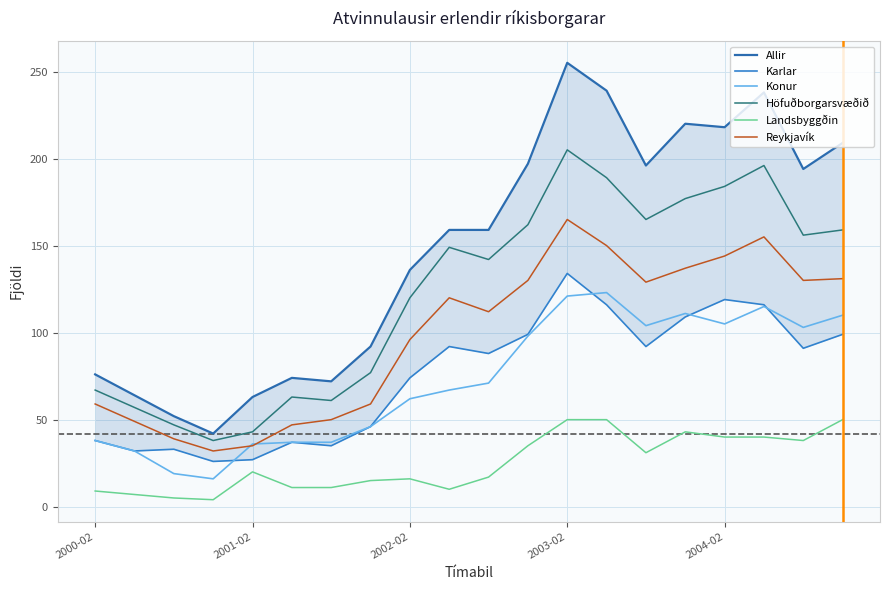

Reading left to right, extract all data points from this chart.

Allir: 76	64	52	42	63	74	72	92	136	159	159	197	255	239	196	220	218	238	194	209
Karlar: 38	32	33	26	27	37	35	46	74	92	88	99	134	116	92	109	119	116	91	99
Konur: 38	32	19	16	36	37	37	46	62	67	71	98	121	123	104	111	105	115	103	110
Höfuðborgarsvæðið: 67	57	47	38	43	63	61	77	120	149	142	162	205	189	165	177	184	196	156	159
Landsbyggðin: 9	7	5	4	20	11	11	15	16	10	17	35	50	50	31	43	40	40	38	50
Reykjavík: 59	49	39	32	35	47	50	59	96	120	112	130	165	150	129	137	144	155	130	131